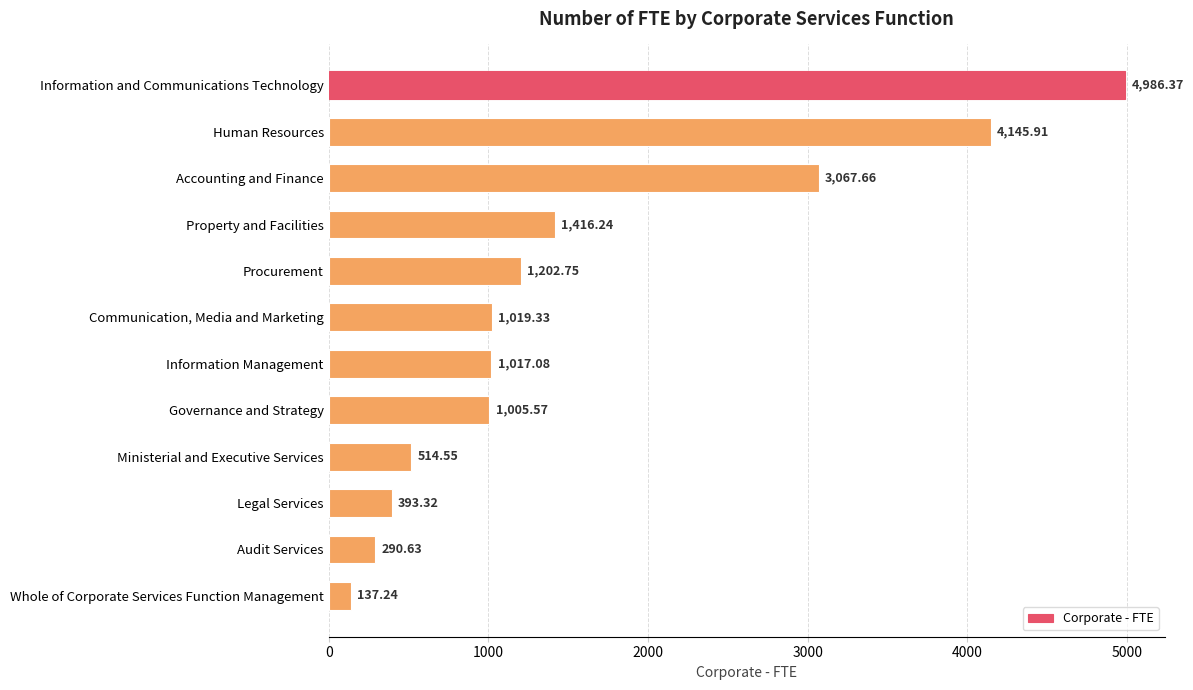

What is the average value?

1599.7